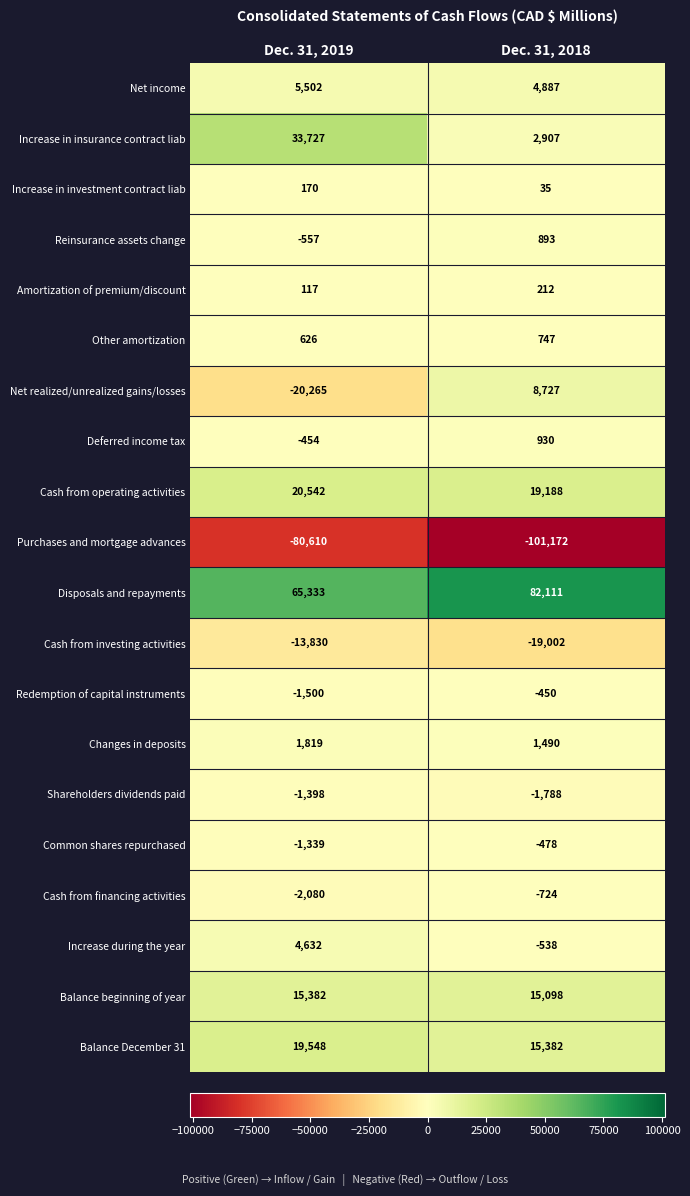

What is the difference between the maximum and minimum values in the Deferred income tax series?

1384